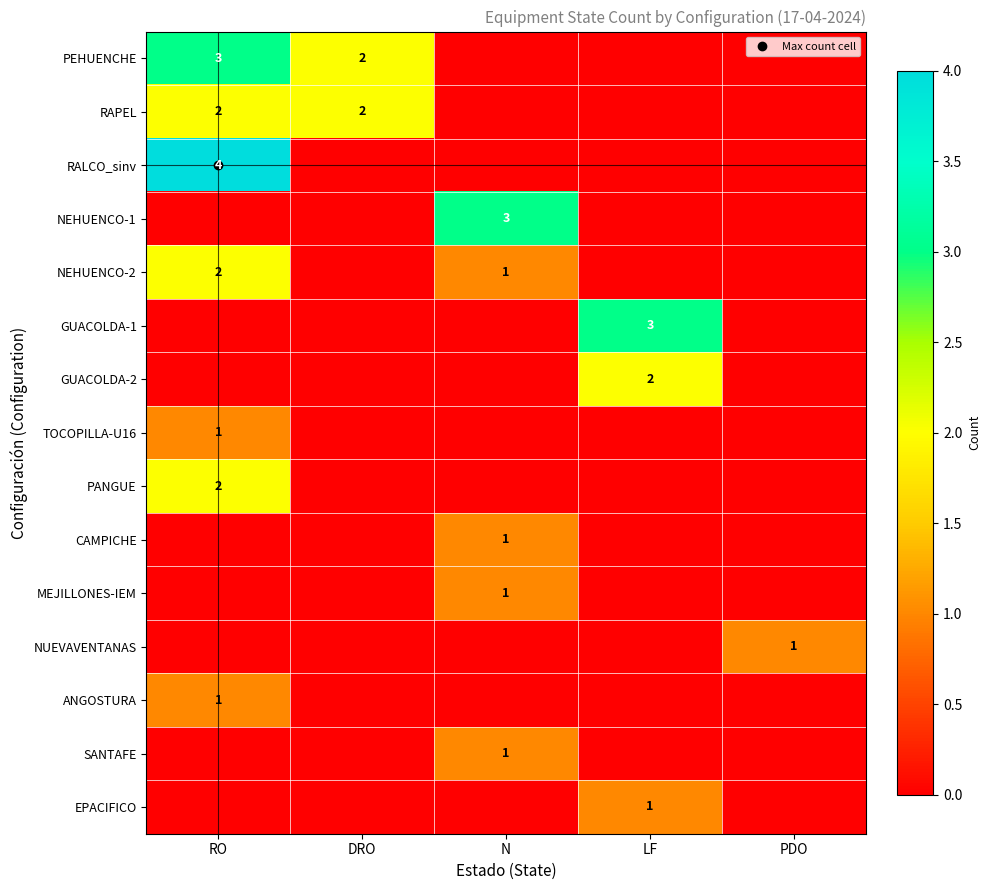

Is the value of SANTAFE at DRO greater than the value of GUACOLDA-1 at N?

No